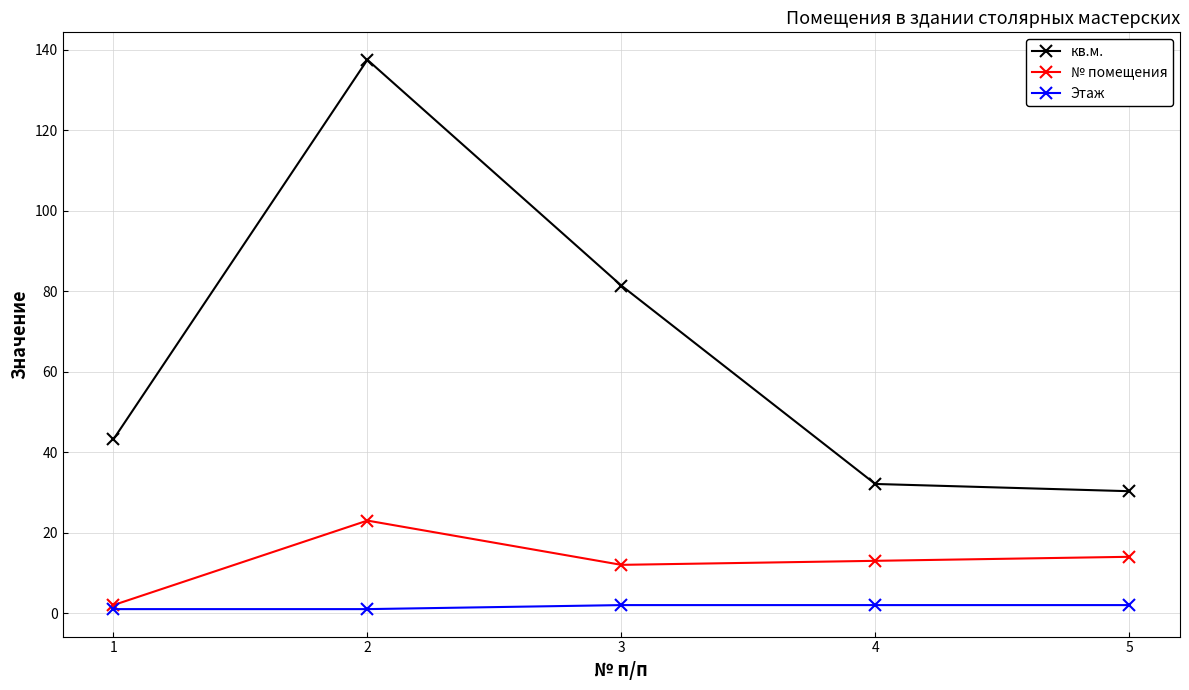

Which series has the largest total across all categories?

кв.м.